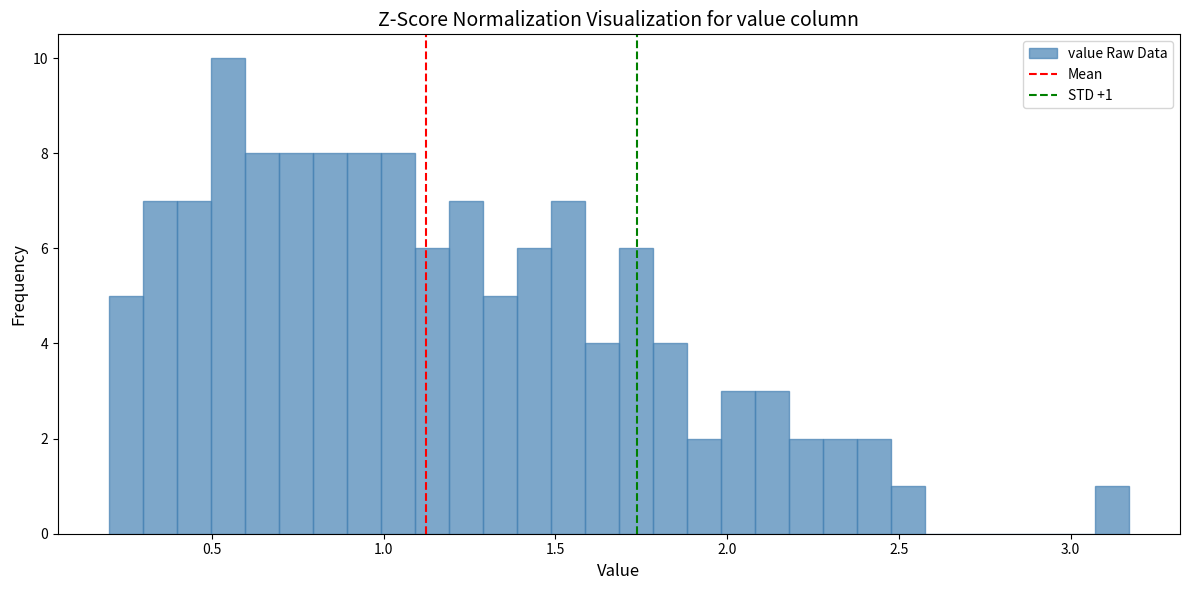

Read against the x-axis, roughly where is the centre of the tallest bar?

0.55